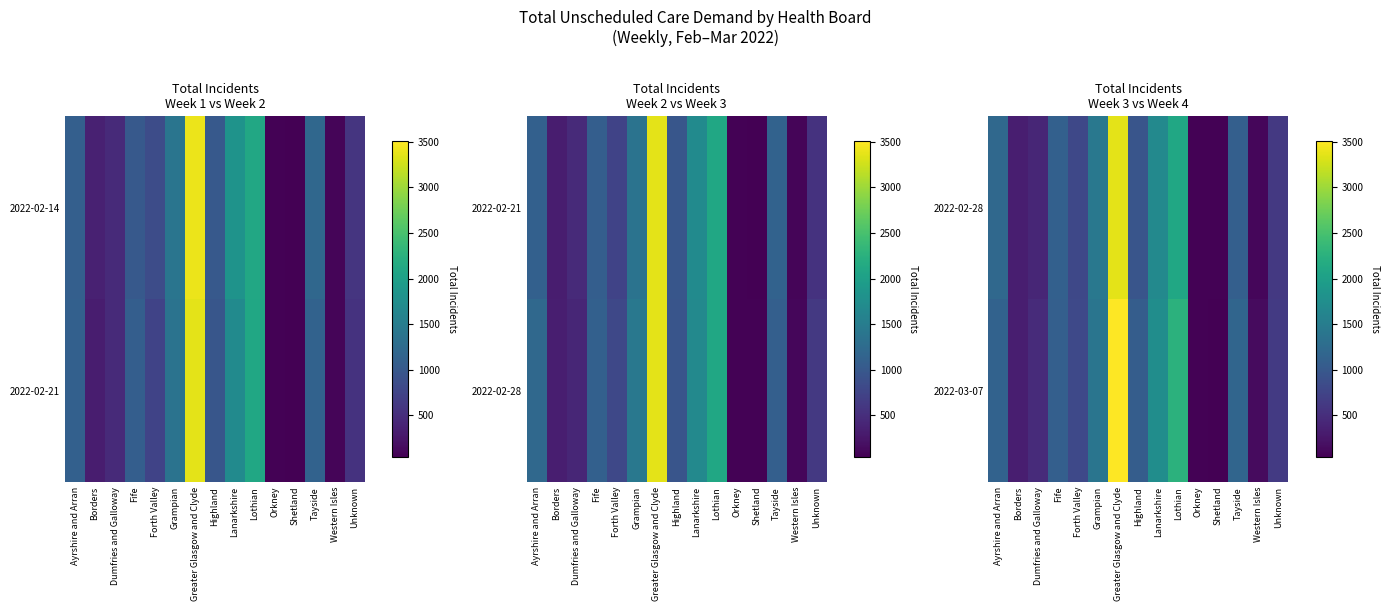

The 2022-03-07 series shows 334 at Borders. True or false?

True